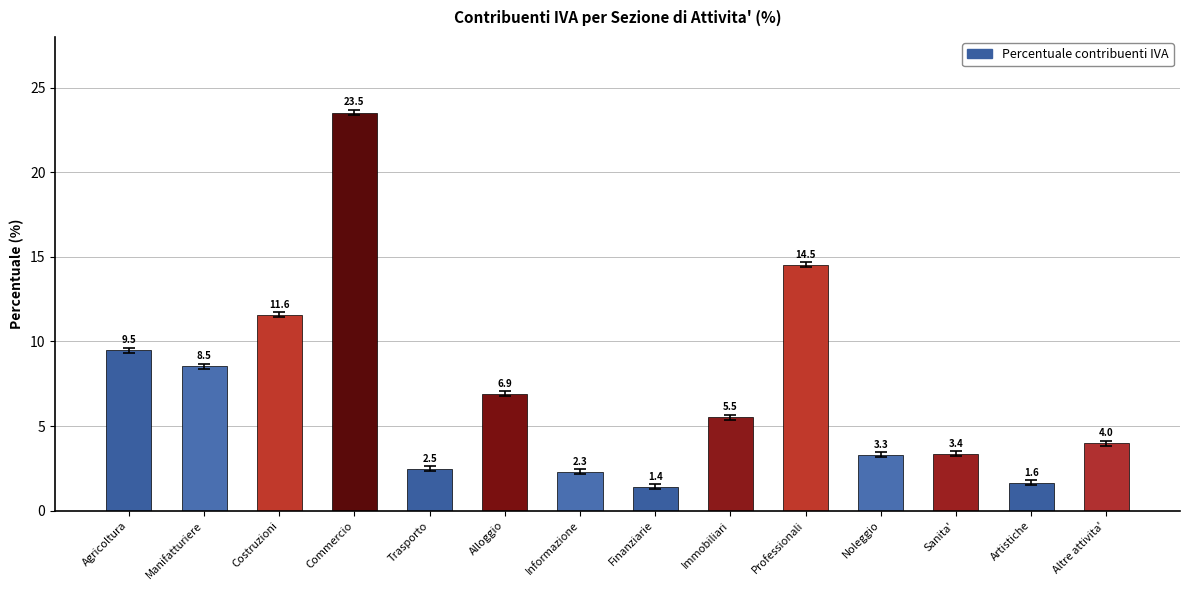

What is the minimum value shown in the chart?

1.4